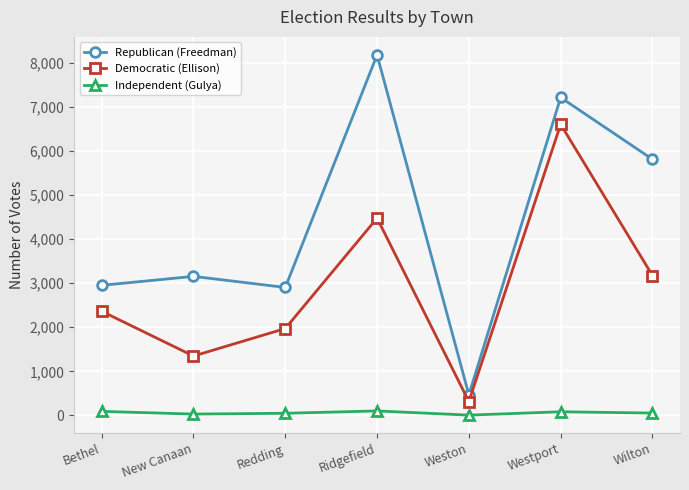

True or false: Democratic (Ellison) and Independent (Gulya) intersect in this chart.

False